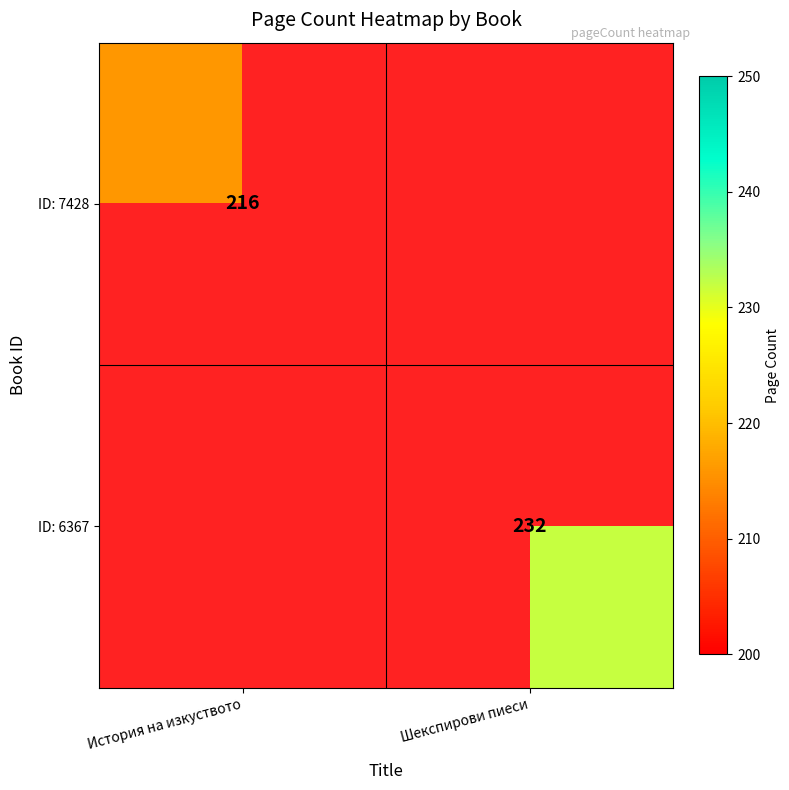

Which label corresponds to the smallest value in the chart?

Шекспирови пиеси